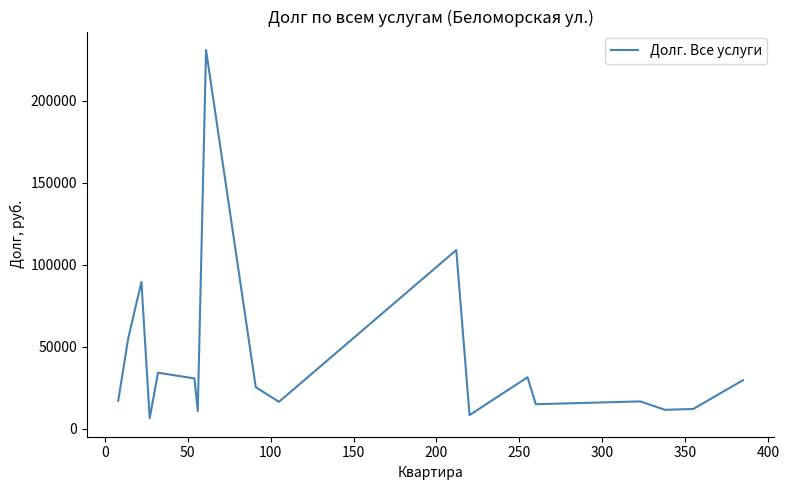

What is the difference between the second highest and minimum values?

102722.0